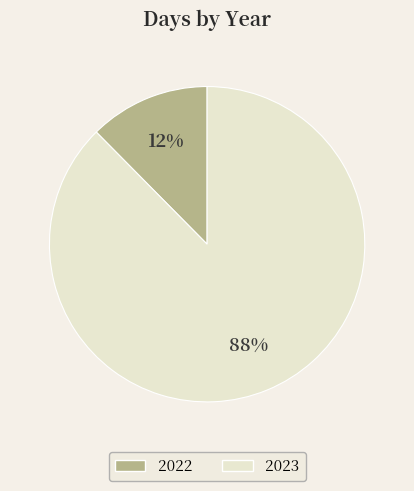

True or false: 2023 accounts for 99% of the total.

False